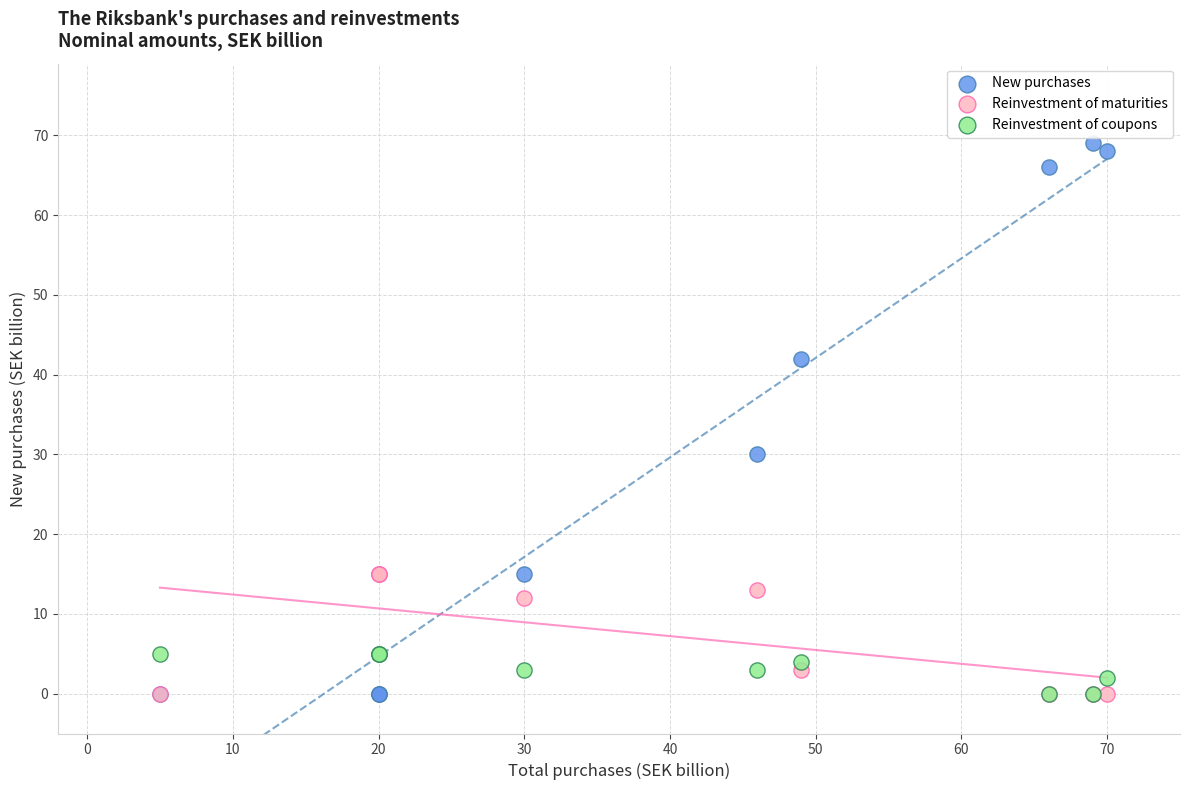

Across all series, what Y value is closest to 34?

30